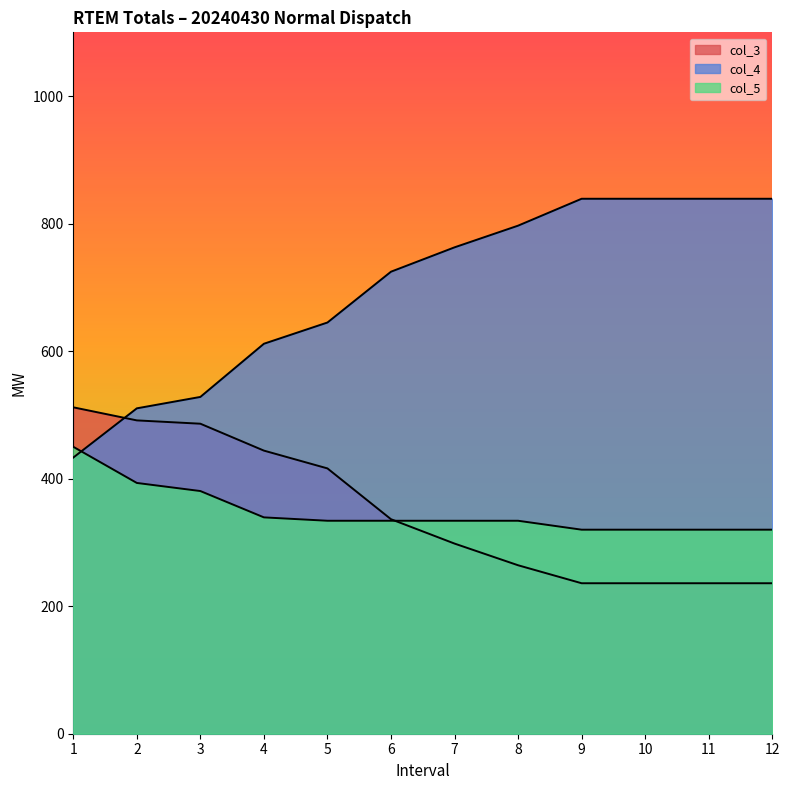

How many data points in col_3 are less than 336?

6